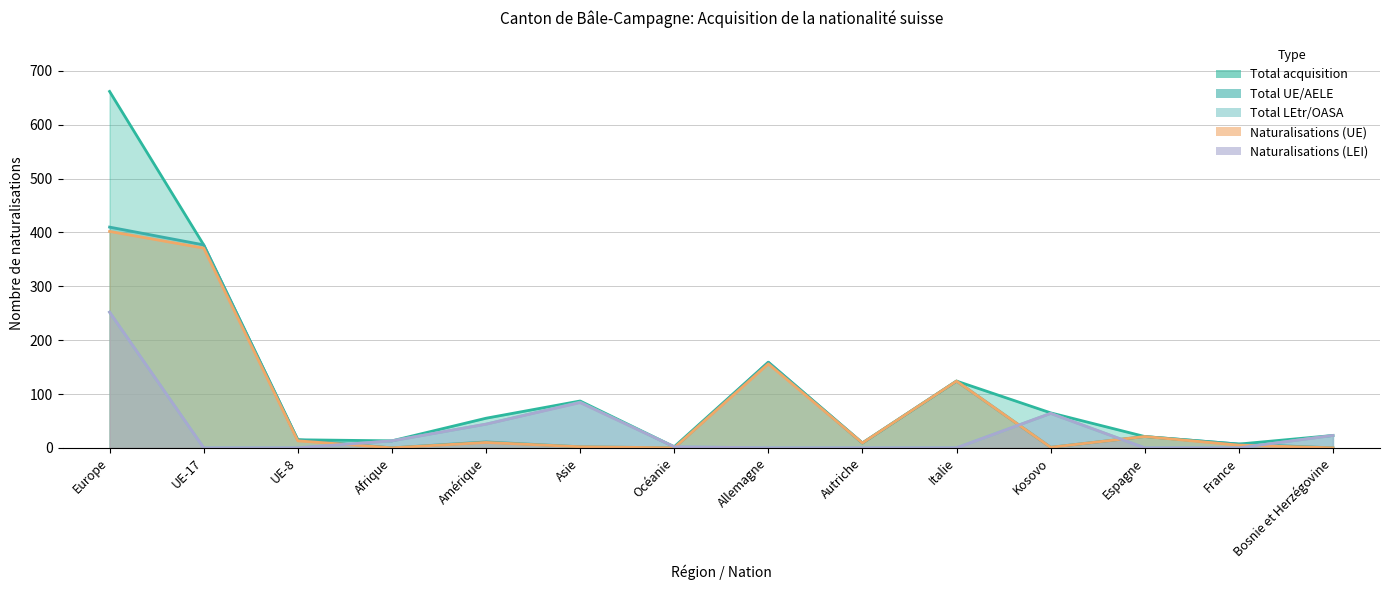

How many times do Total LEtr/OASA and Naturalisations (UE) cross each other?

5